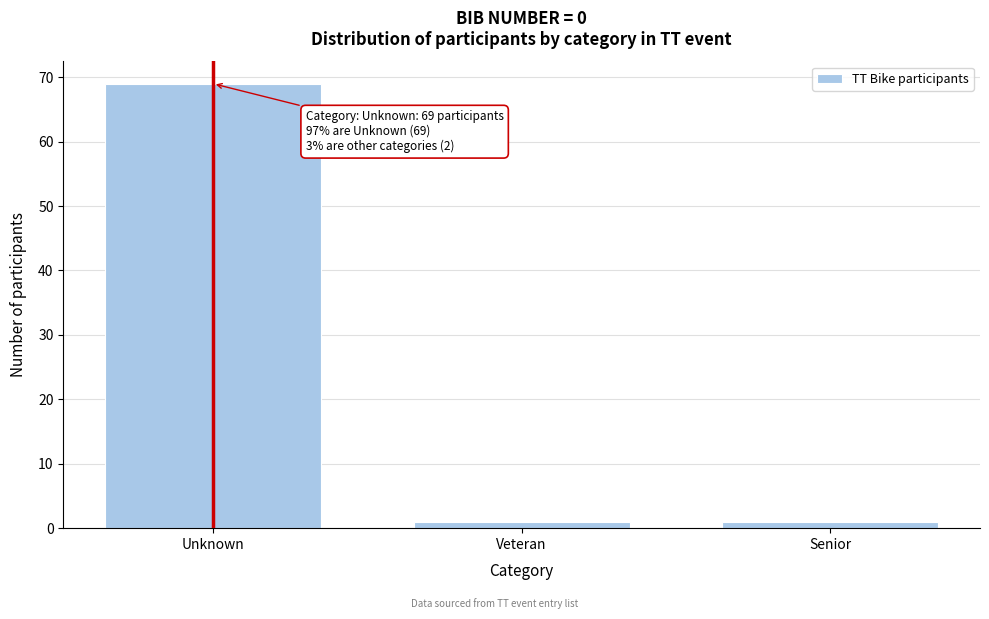

Reading left to right, list all the values displayed in this chart.

69	1	1